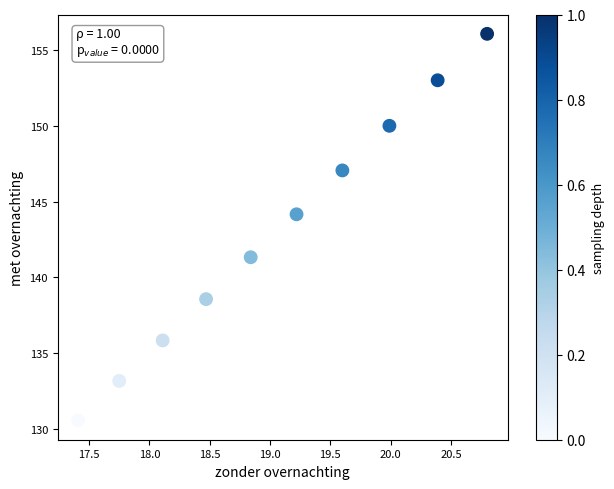

What Y value in the scatter plot is closest to 143?

144.2